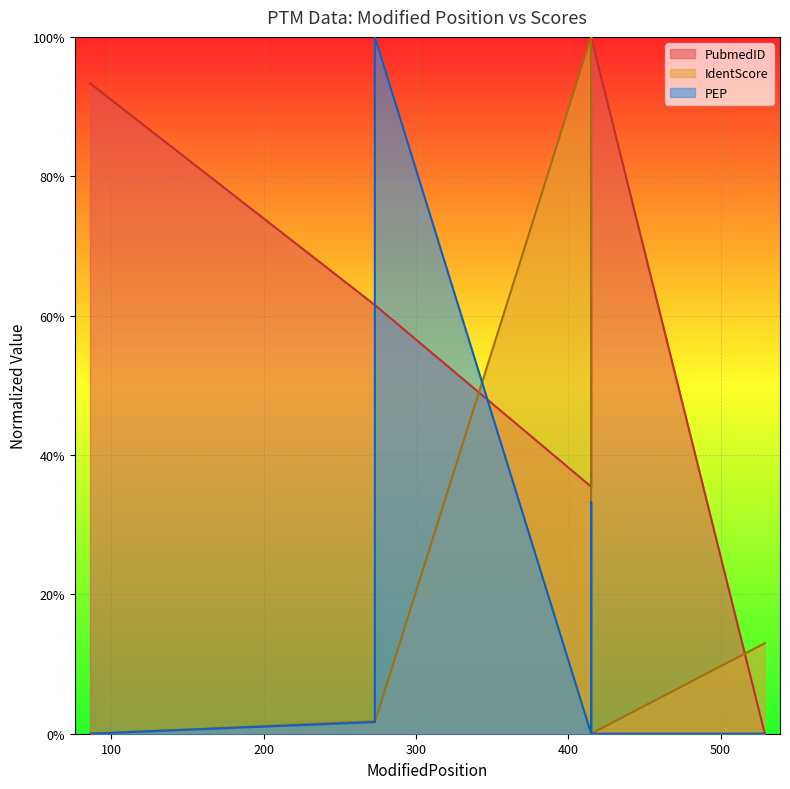

List the labels in order of PubmedID value, largest first.

415, 86, 415, 415, 415, 273, 273, 415, 415, 529